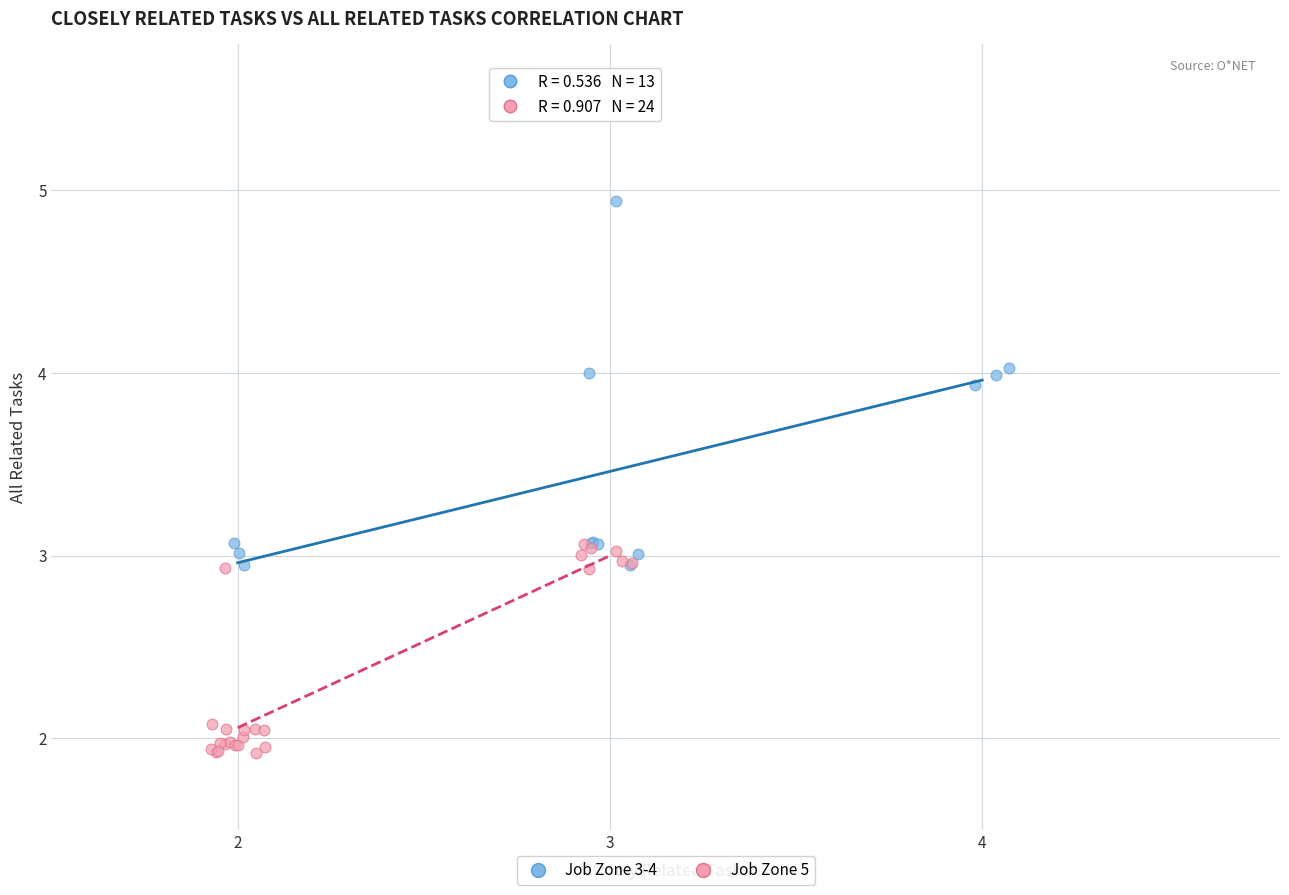

Which series contains the lowest Y value?

Job Zone 5